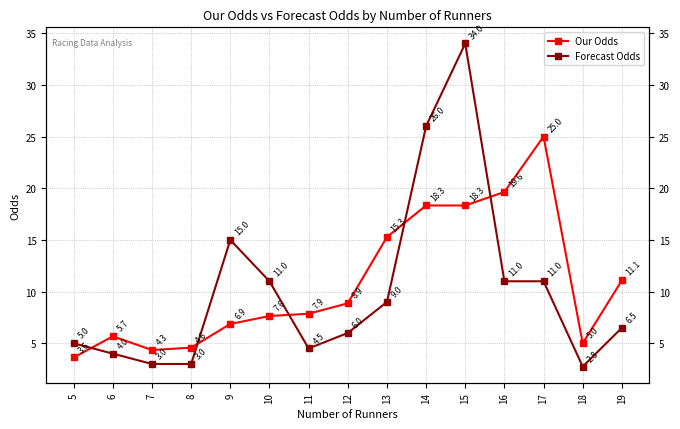

List the series in order of their overall mean, lowest first.

Forecast Odds, Our Odds